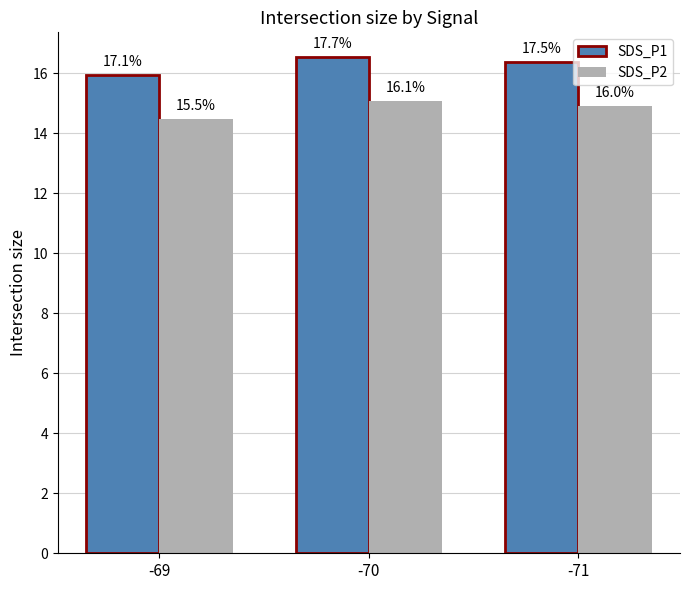

What are all the series names shown in the legend?

SDS_P1, SDS_P2